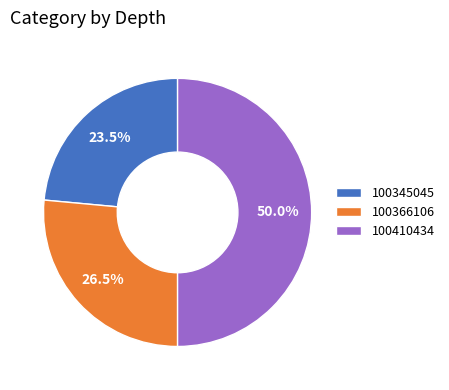

Rank the categories by value from lowest to highest.

100345045, 100366106, 100410434